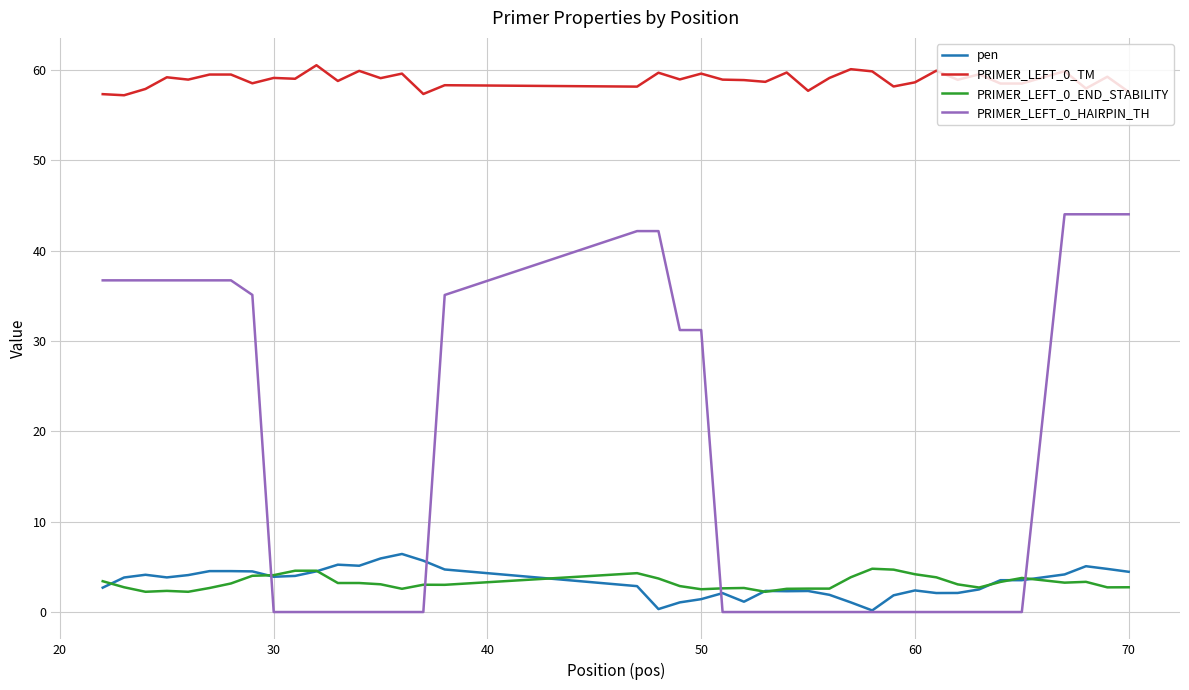

How many lines are shown in the chart?

4